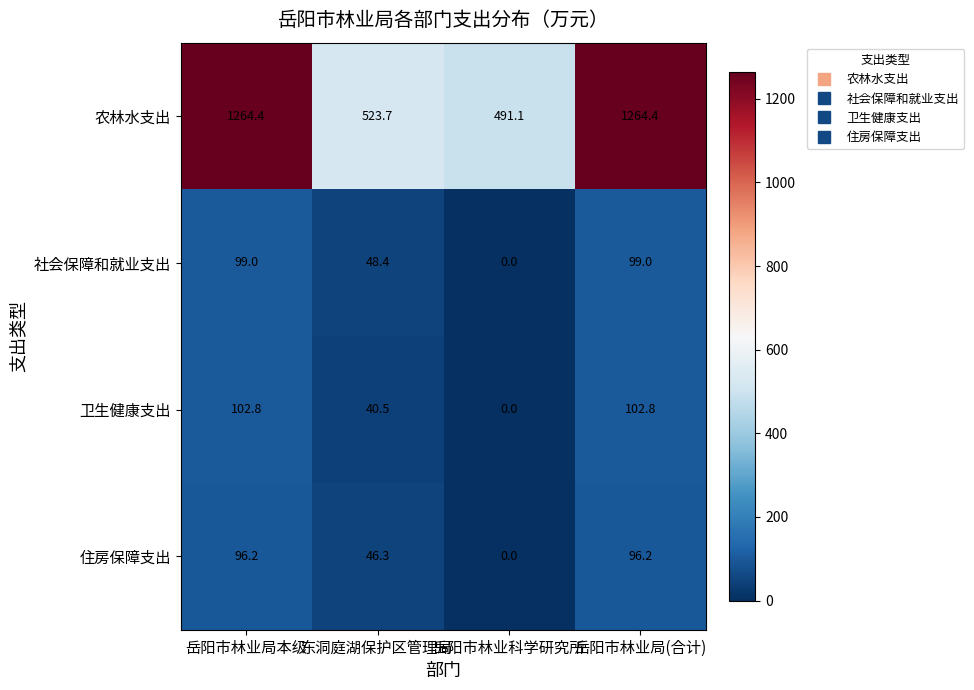

What is the total value across all series at 岳阳市林业科学研究所?

491.1